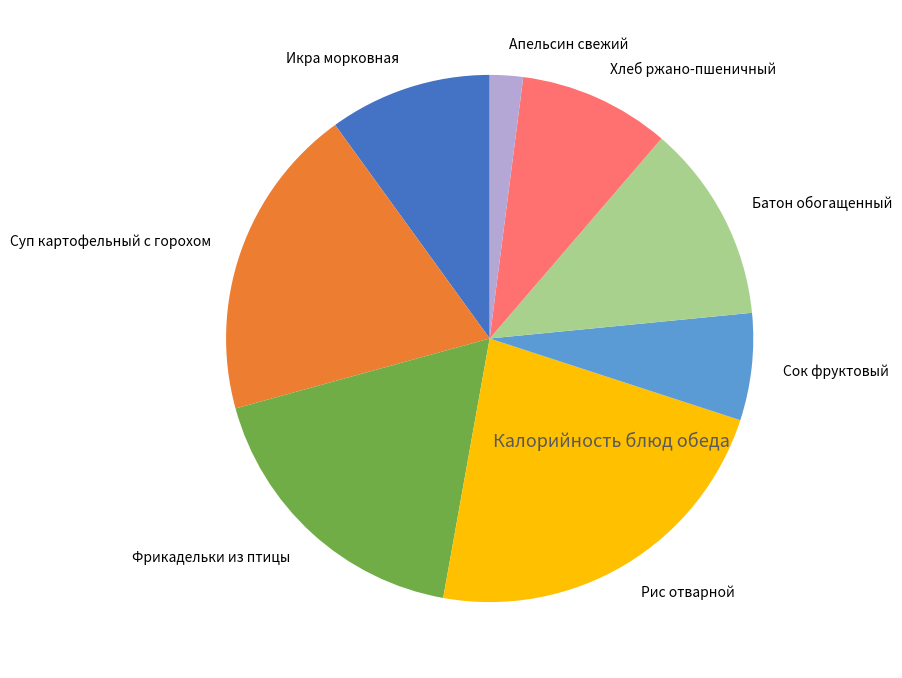

Is Хлеб ржано-пшеничный the majority of the pie?

No